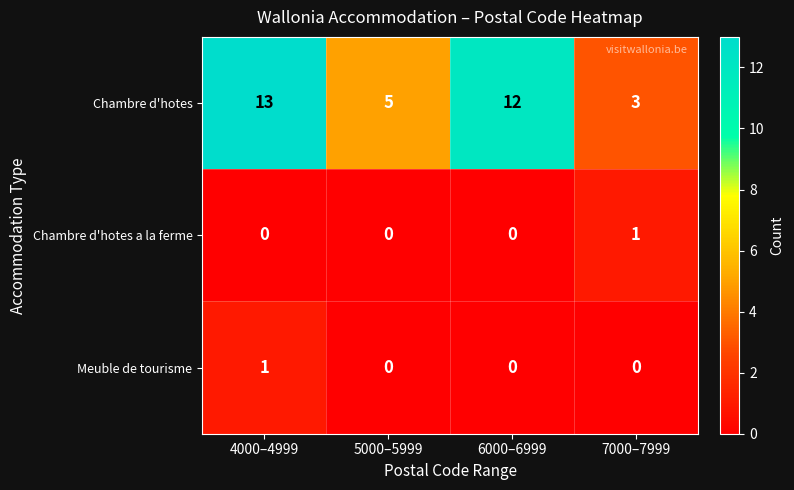

At which label is Chambre d'hotes closest to 8?

5000–5999